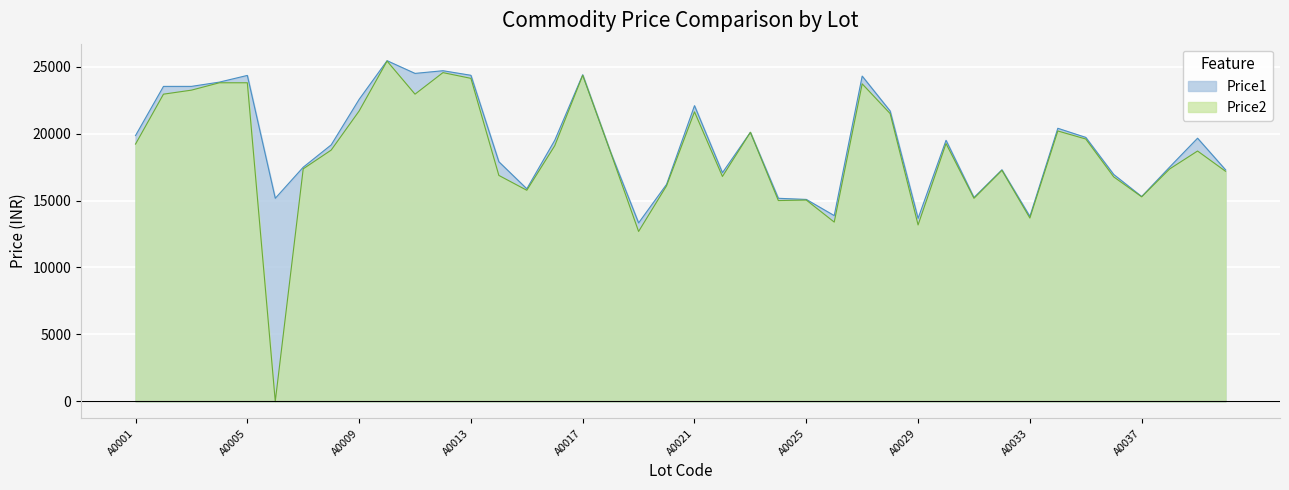

At which category is the sum across all series the highest?

A0010